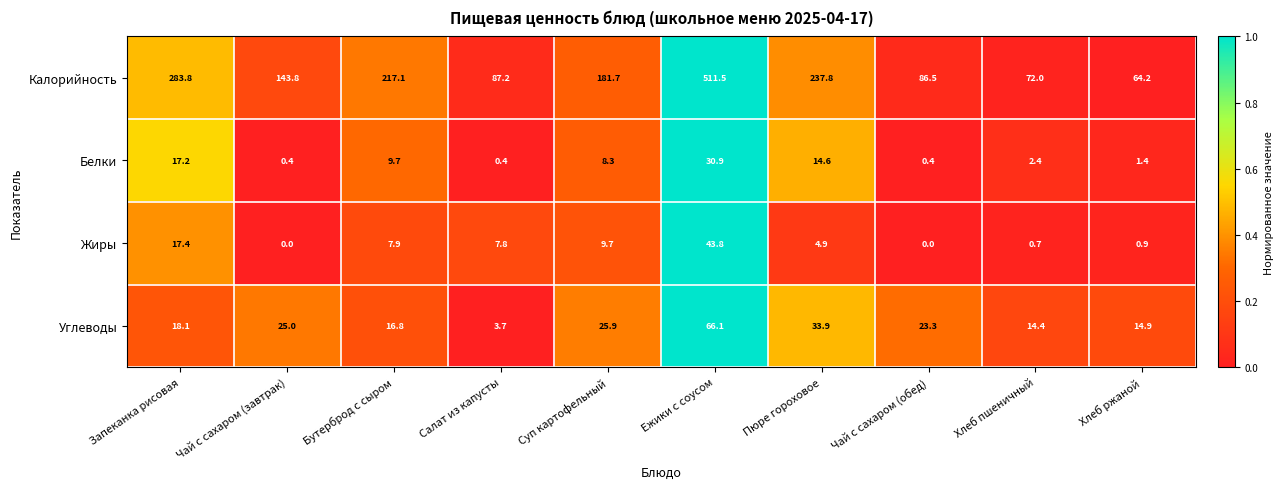

What is the average value of the Жиры series?

9.3